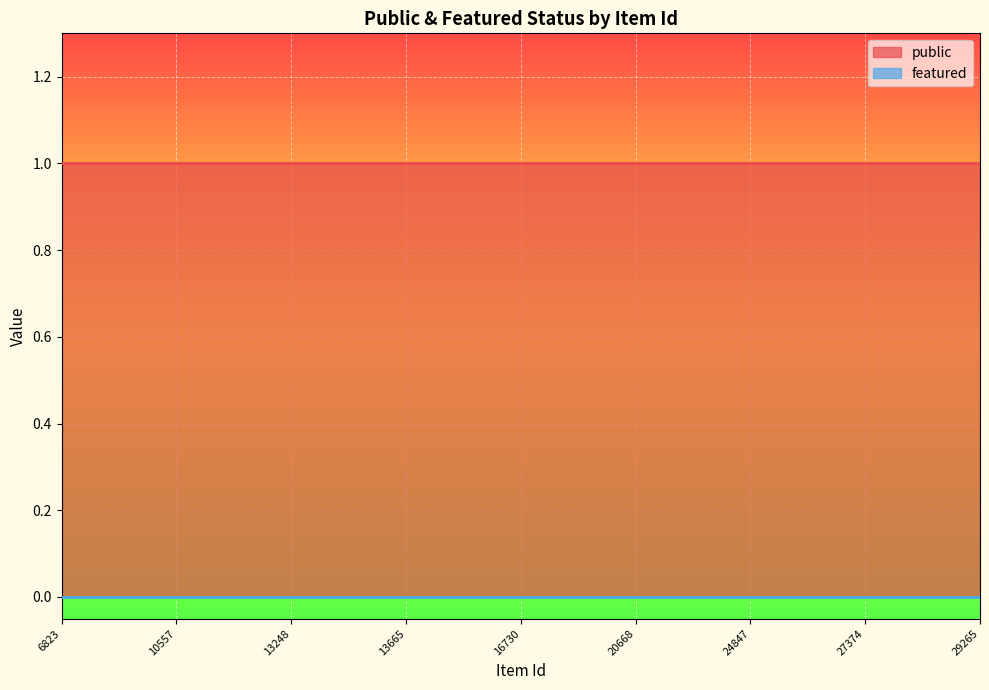

The public series shows 1 at 12990. True or false?

False